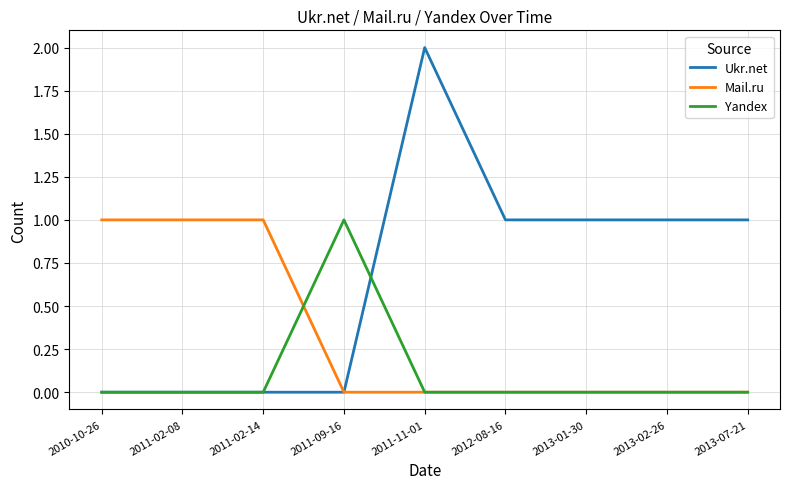

What is the maximum value shown in the chart?

2